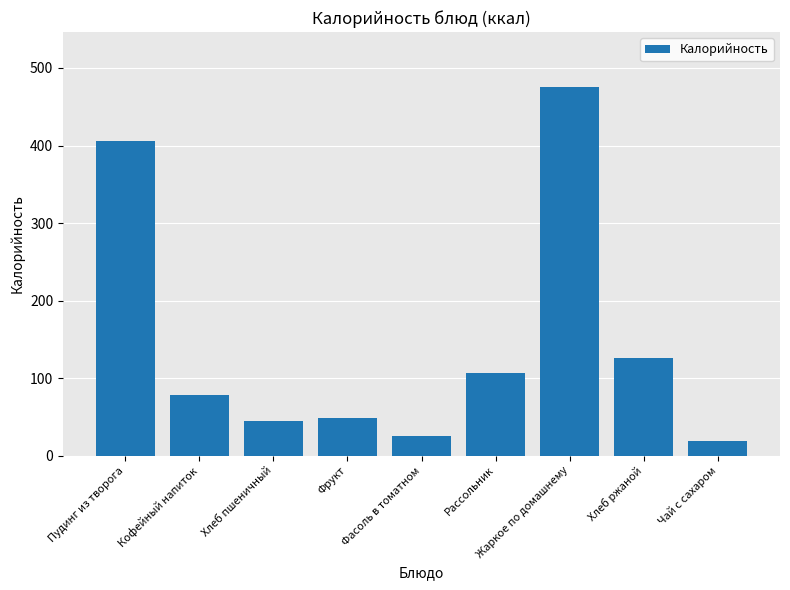

At which label is the value closest to 247?

Хлеб ржаной